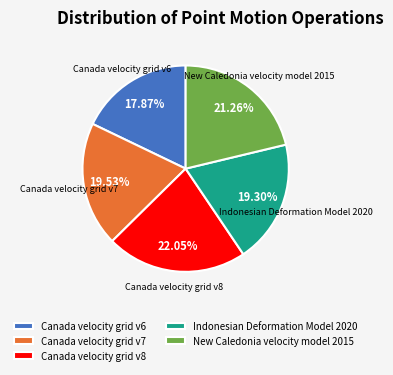

Count the number of slices in the pie.

5